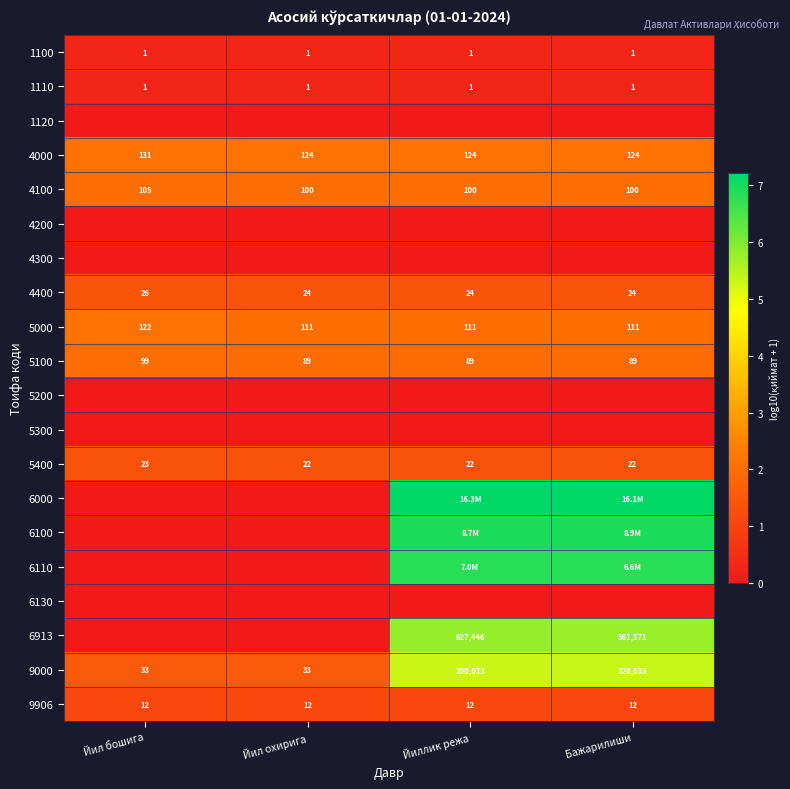

At which label does 4100 reach its minimum?

Йил охирига